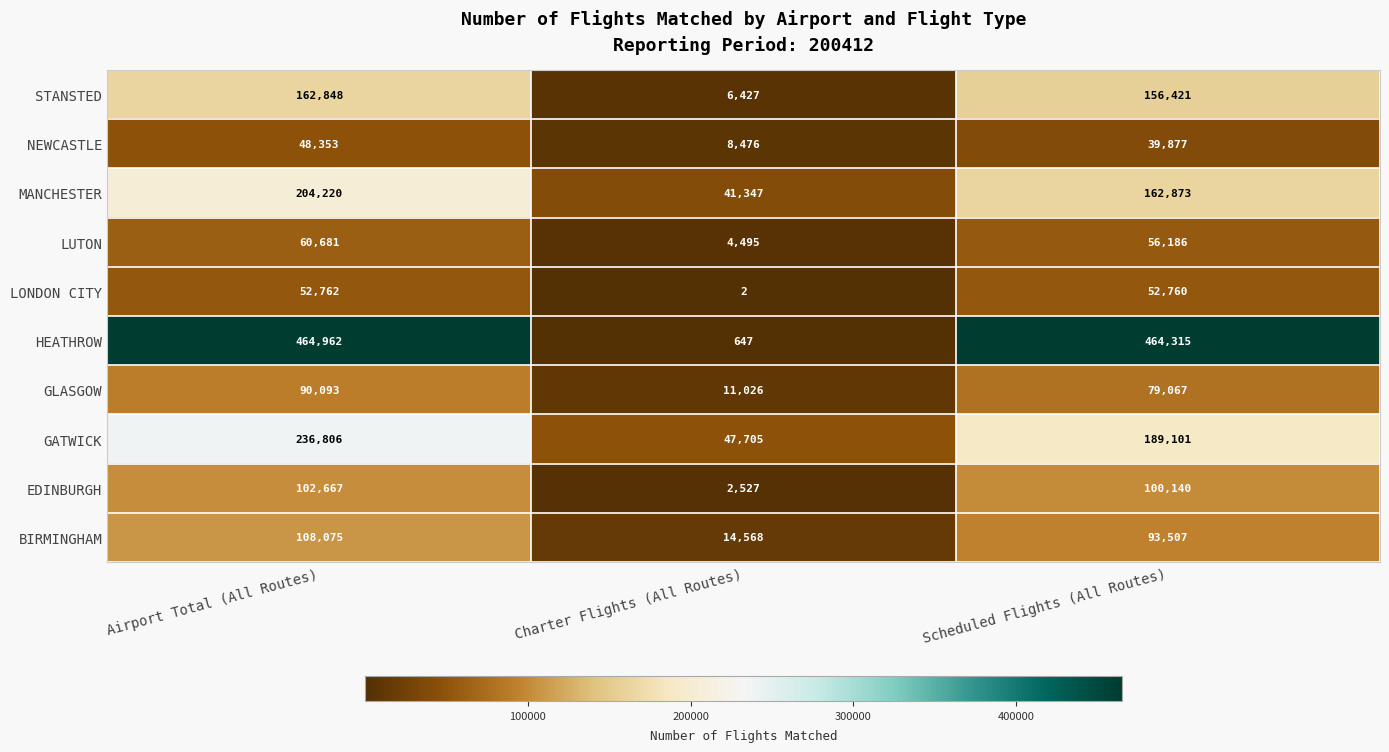

Which series has the largest range (max minus min)?

HEATHROW